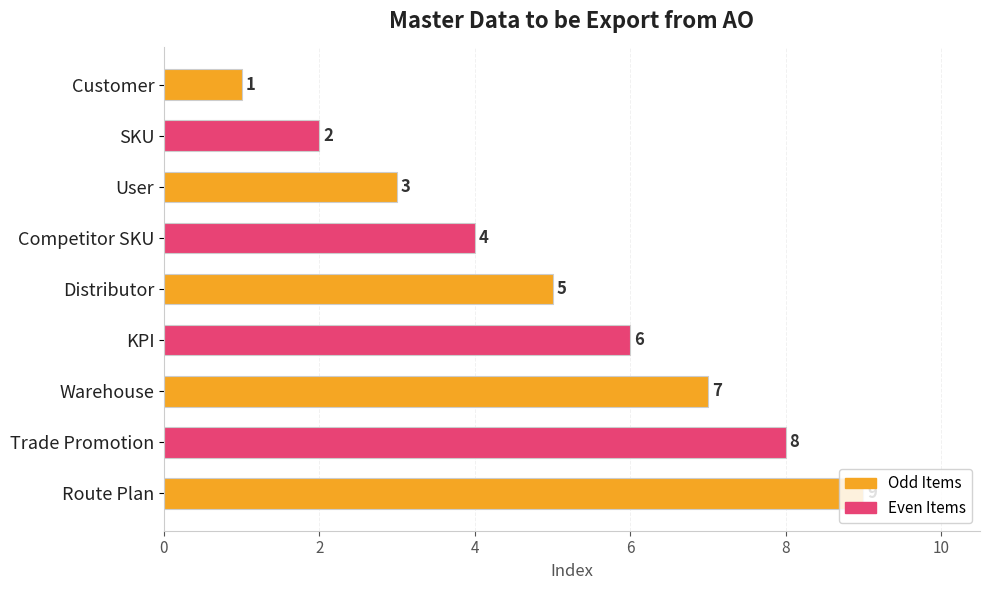

What is the minimum value shown in the chart?

1